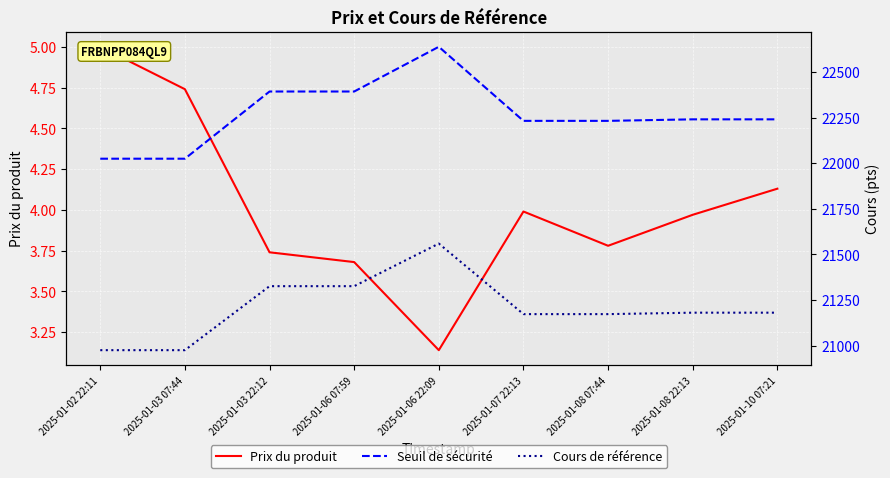

Rank the series at 2025-01-08 22:13 from highest to lowest value.

Seuil de sécurité, Cours de référence, Prix du produit